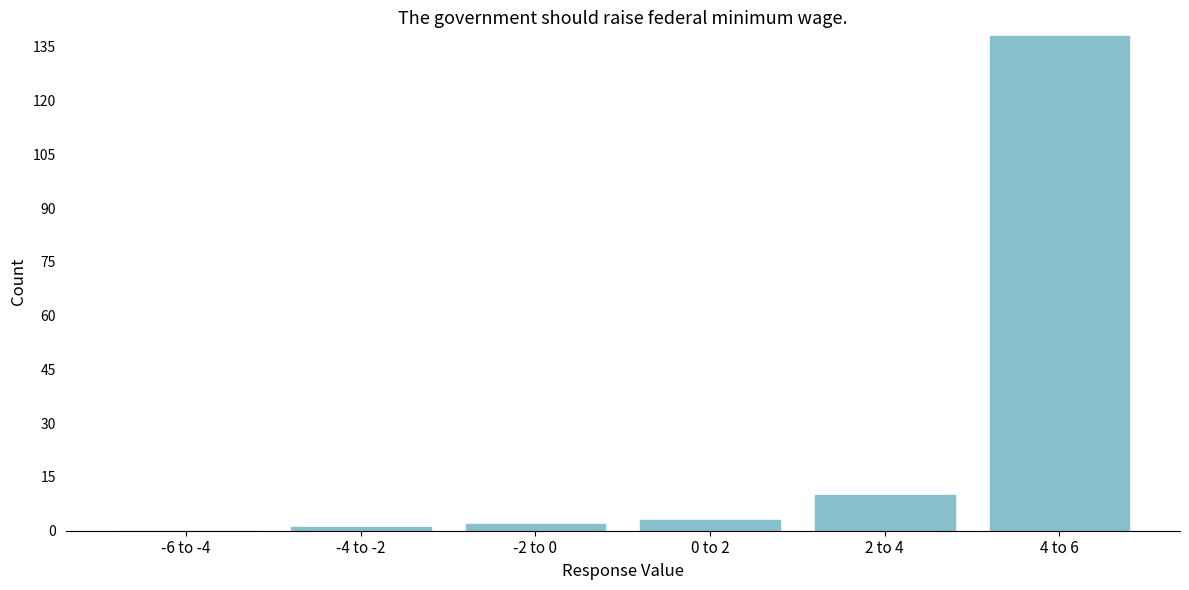

Reading right to left, what are all the values shown in this chart?

4 to 6=138	2 to 4=10	0 to 2=3	-2 to 0=2	-4 to -2=1	-6 to -4=0